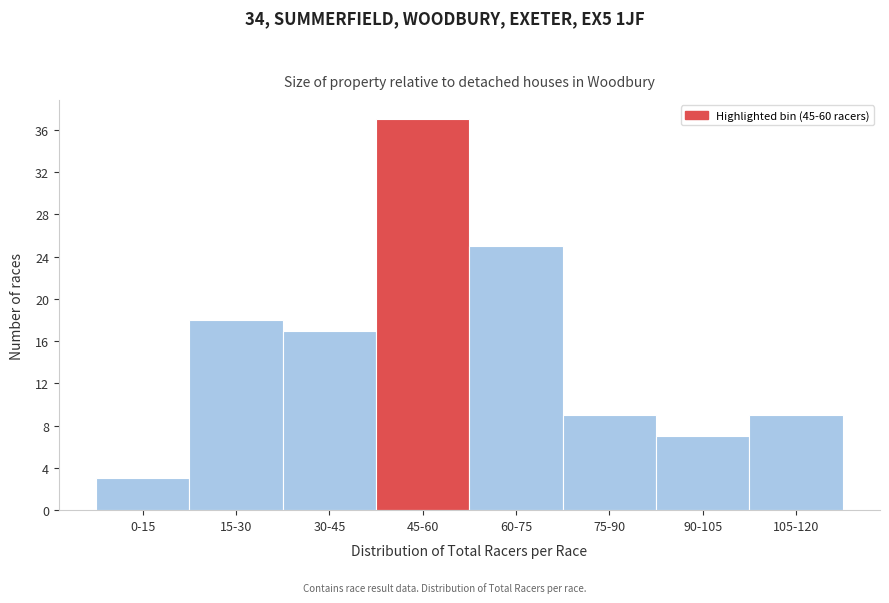

Reading right to left, transcribe all the data shown in this chart.

105-120=9	90-105=7	75-90=9	60-75=25	45-60=37	30-45=17	15-30=18	0-15=3